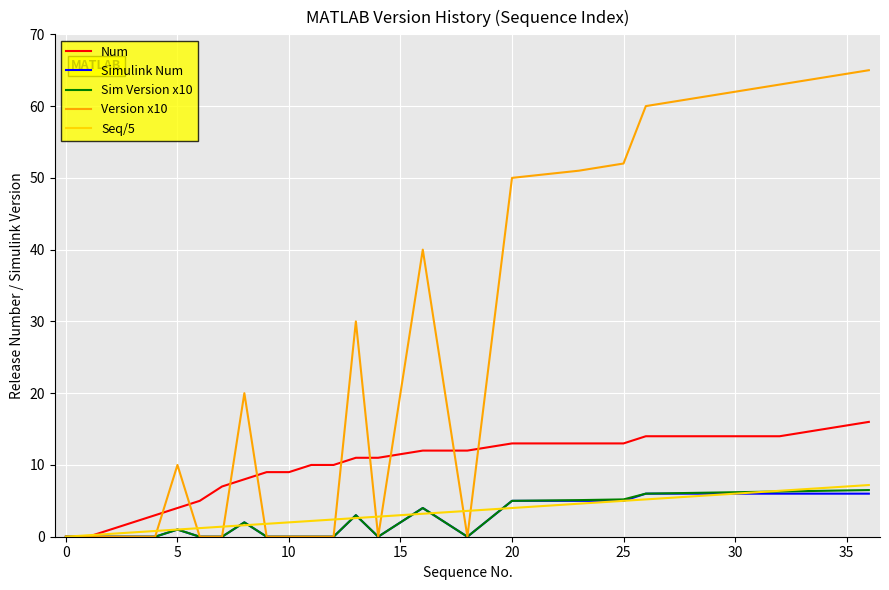

What is the maximum value for Seq/5?

7.2